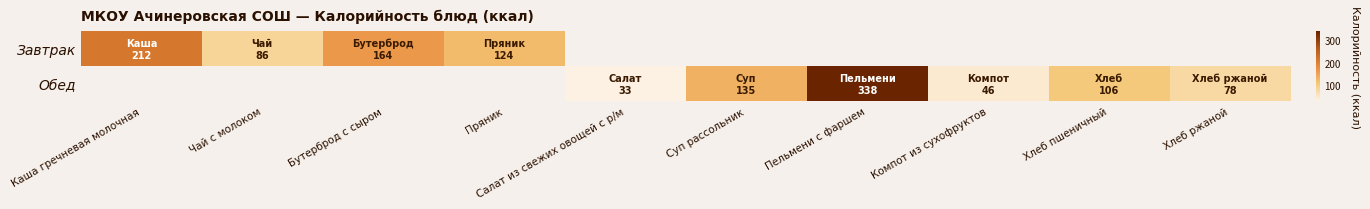

At which label does Завтрак reach its minimum?

Чай с молоком